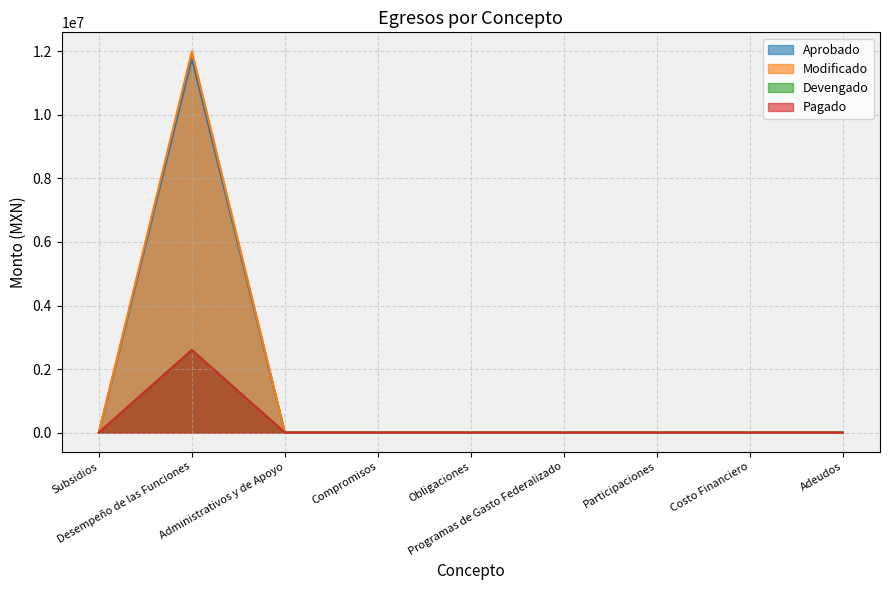

How many lines are shown in the chart?

4